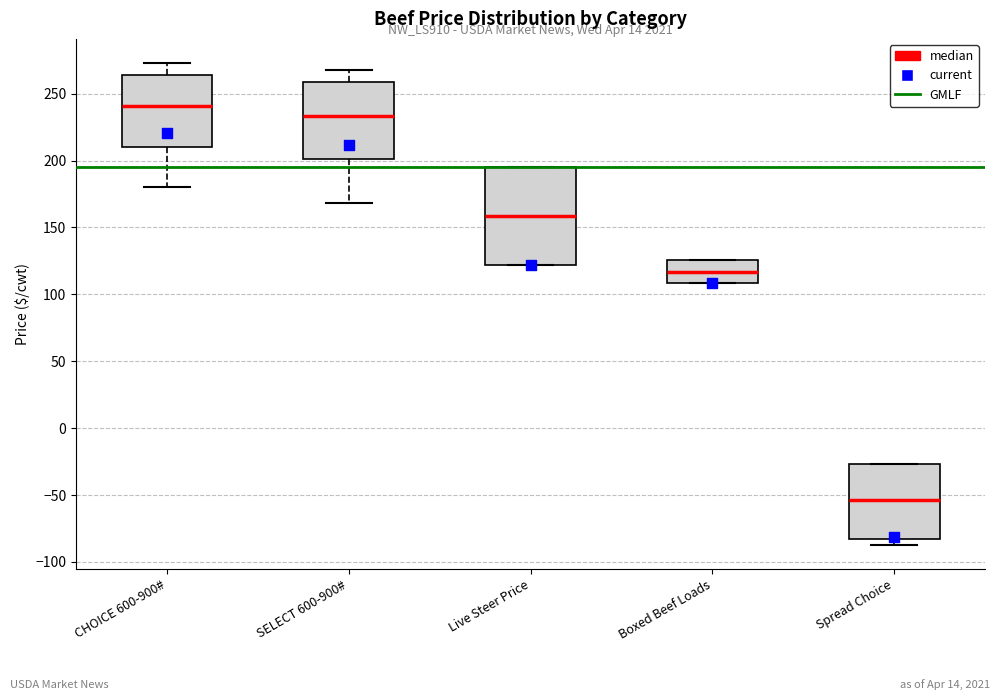

Where is the lower edge of the box for Live Steer Price on the y-axis? The values are not printed on the chart, so give them approximately, as read against the axis.

120